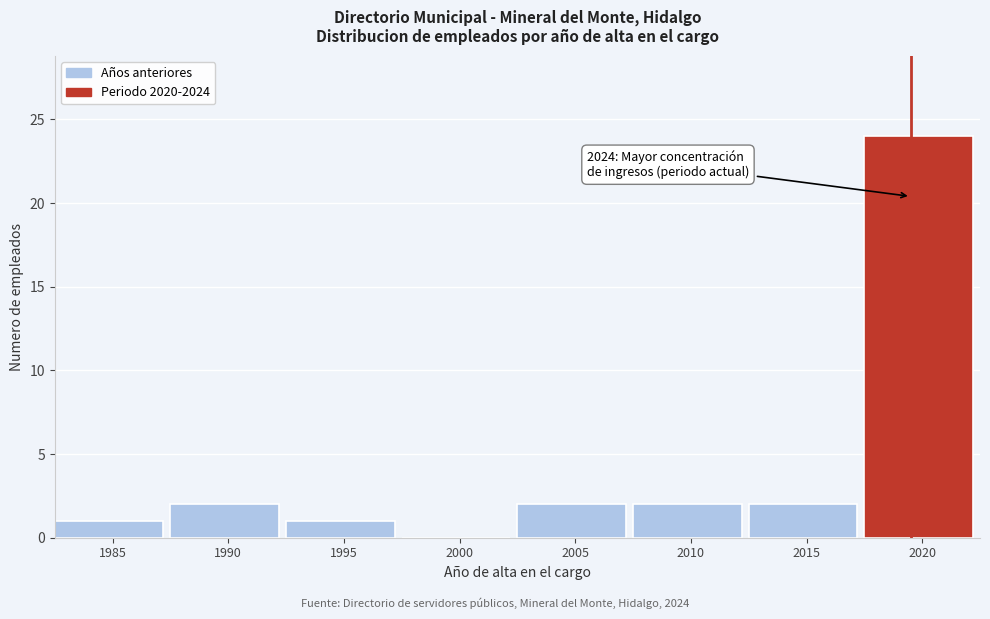

Reading left to right, extract all data points from this chart.

1985=1	1990=2	1995=1	2000=0	2005=2	2010=2	2015=2	2020=24